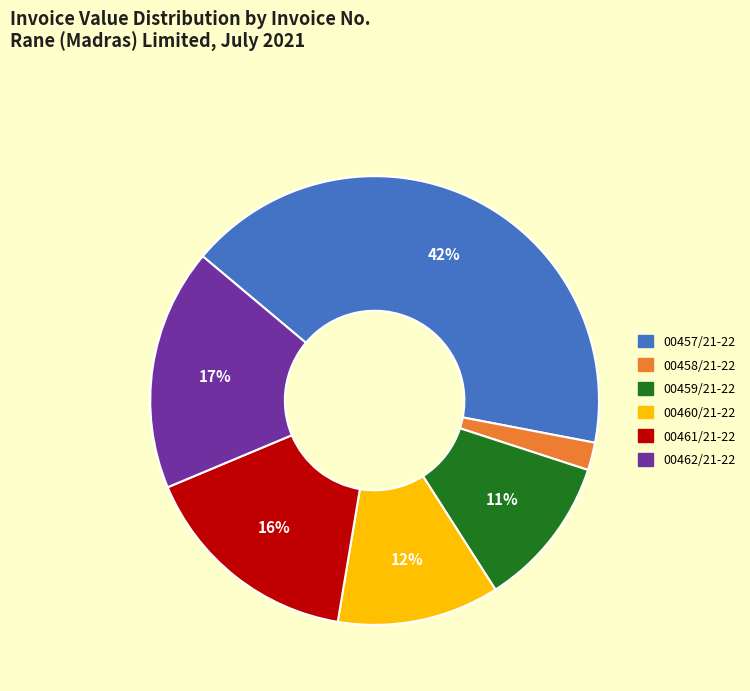

Count the number of slices in the pie.

6